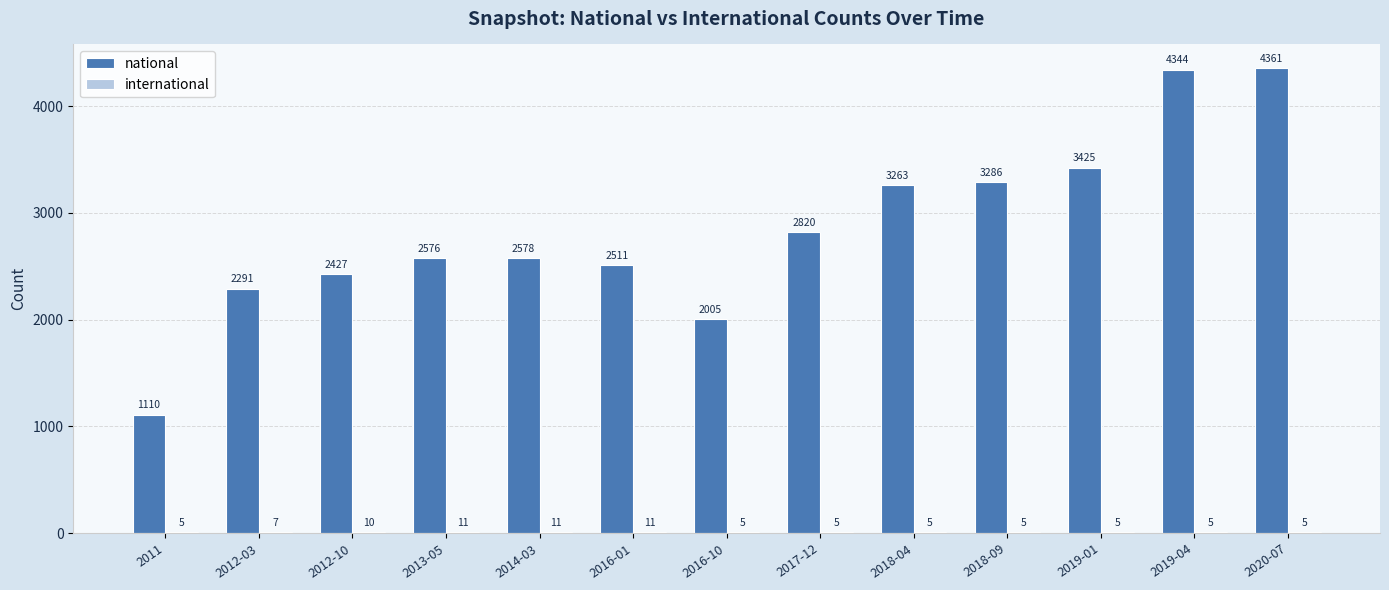

At which label is national closest to 2735?

2017-12